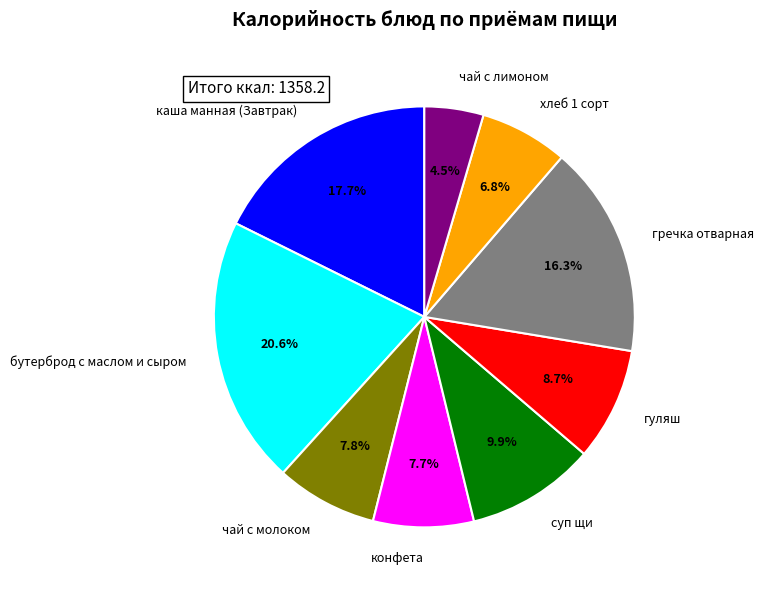

Is the sum of хлеб 1 сорт and гречка отварная greater than half?

No